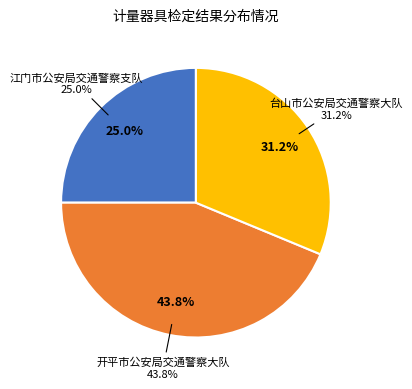

How many slices are in this pie chart?

3